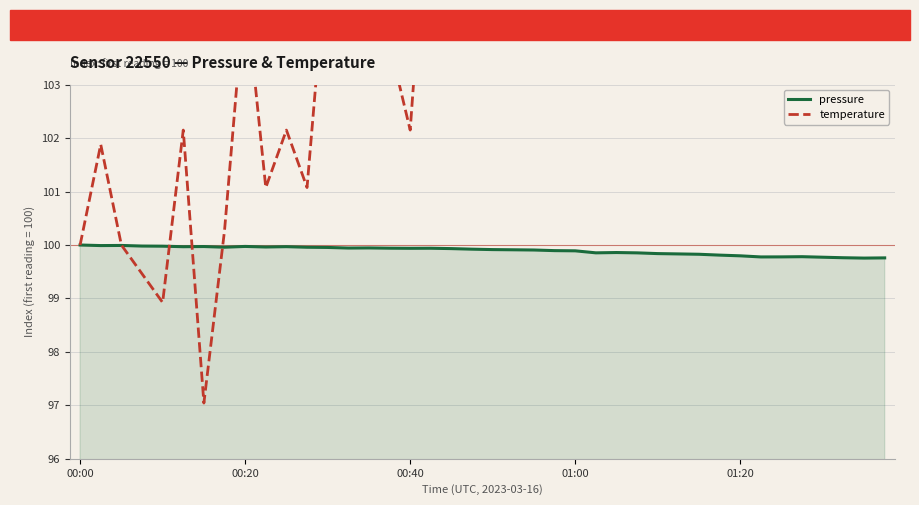

True or false: temperature and pressure cross at least once.

True